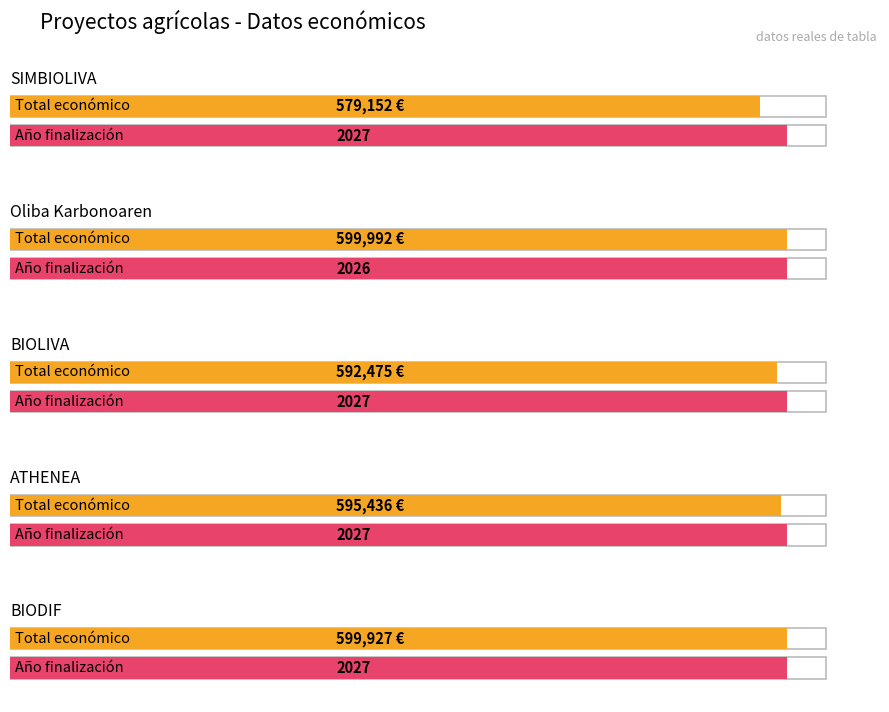

The Año de finalización series shows 2026 at Oliba Karbonoaren. True or false?

True